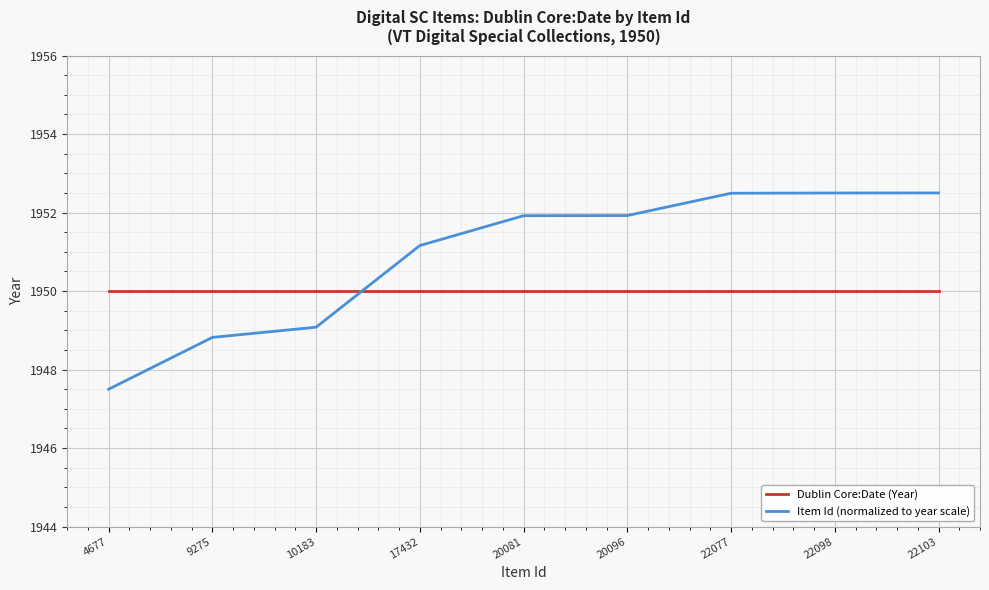

True or false: Item Id (normalized to year scale) has a value of 1948.8 at 9275.

True